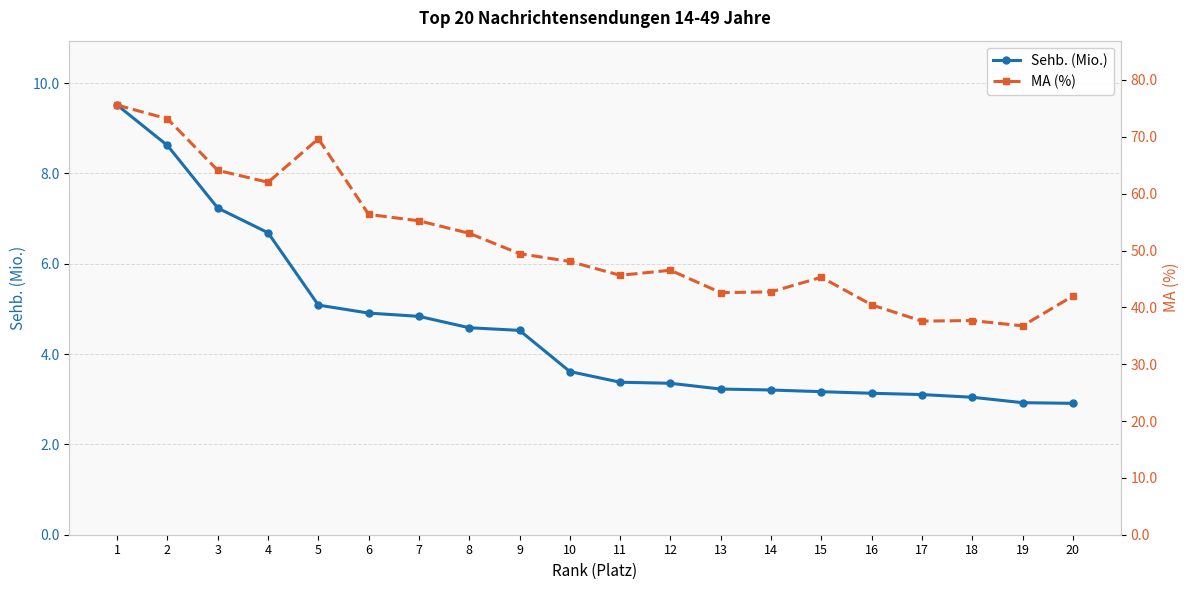

The MA (%) series shows 97.8 at 3. True or false?

False